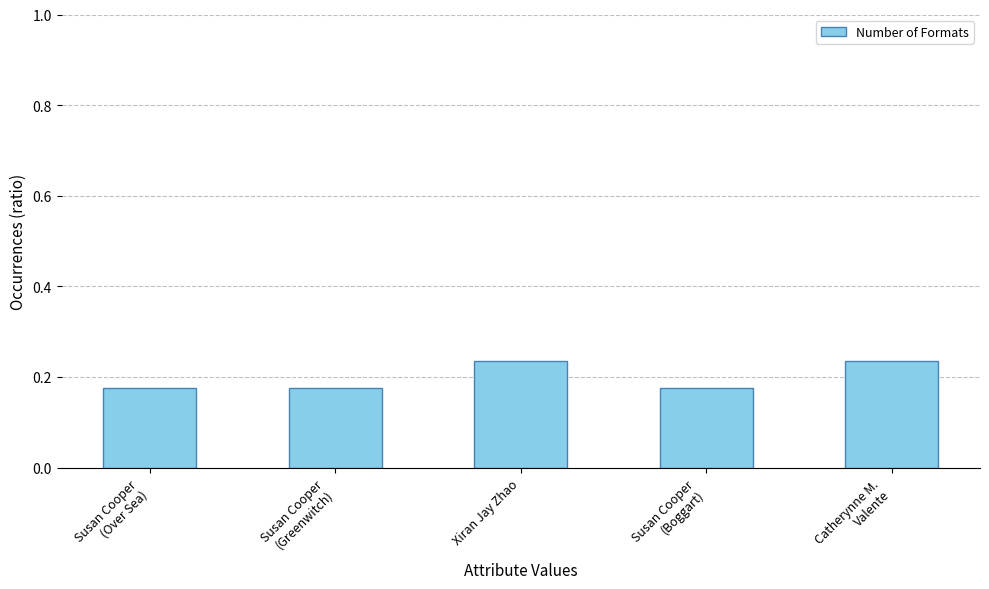

How many values are between 0 and 1?

5